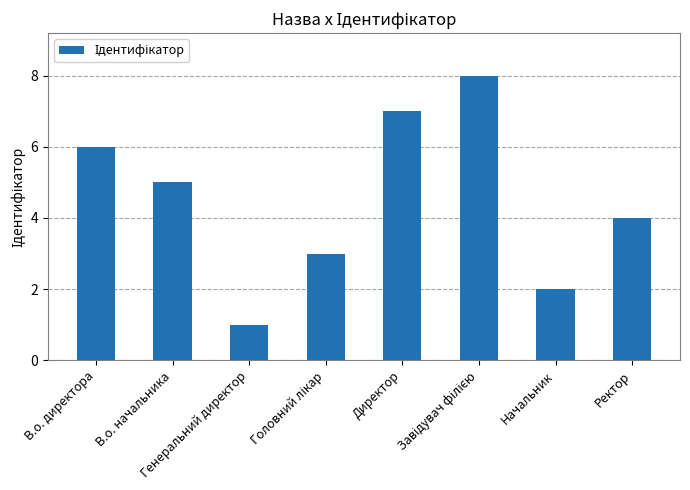

Reading left to right, list all the values displayed in this chart.

6	5	1	3	7	8	2	4